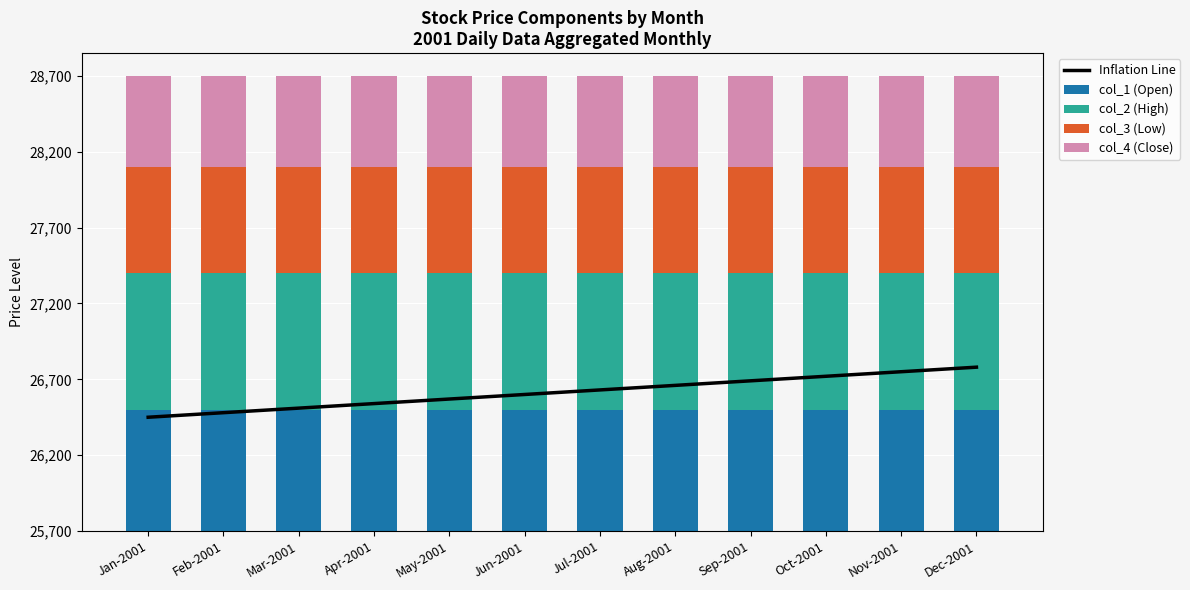

Which label corresponds to the smallest value in the chart?

Jan-2001